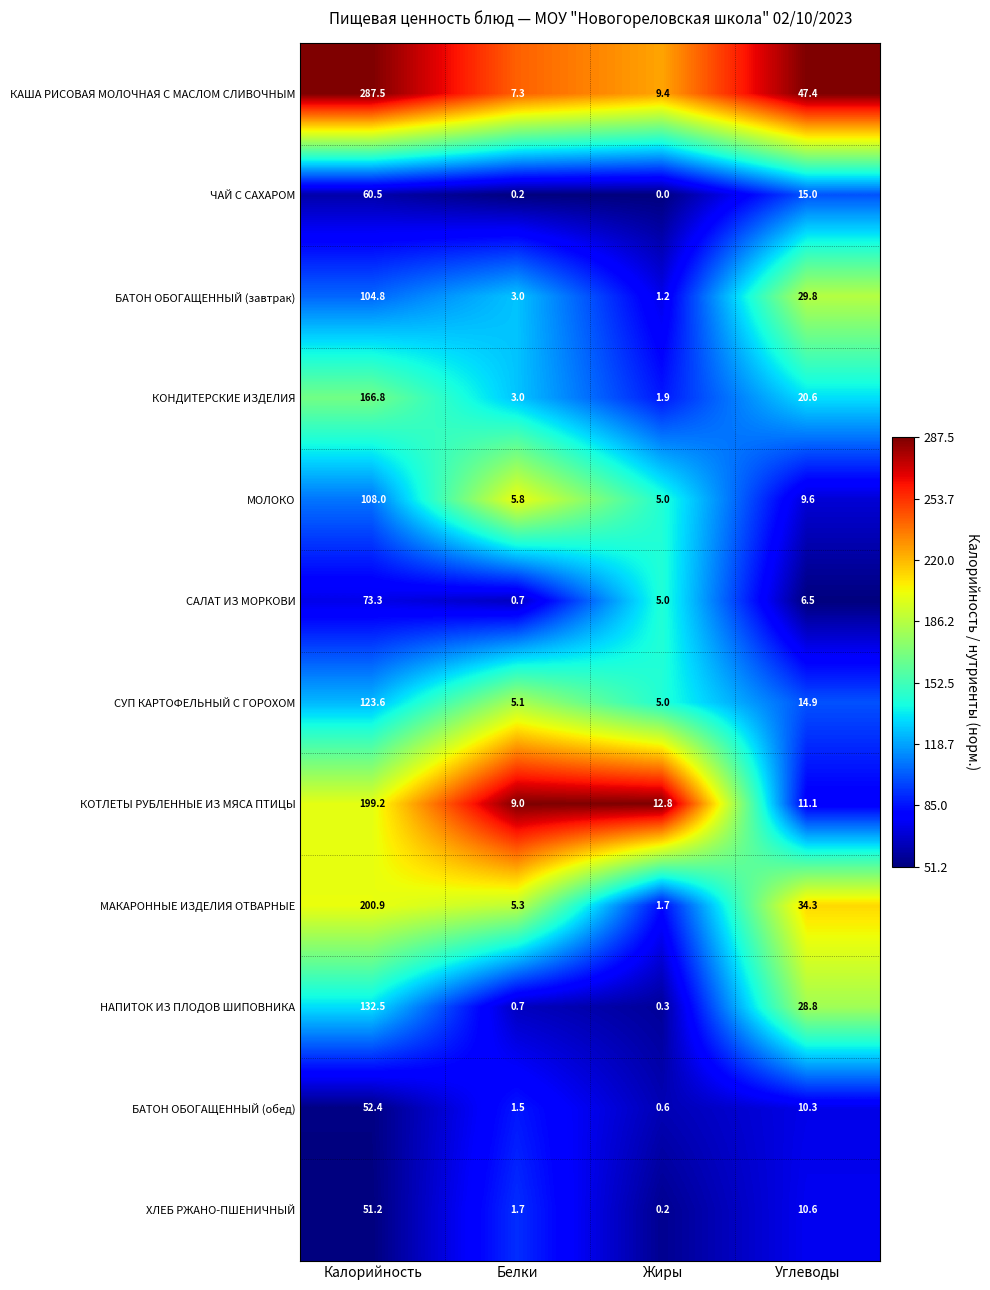

What is the difference between the maximum and minimum values in the ЧАЙ С САХАРОМ series?

60.5